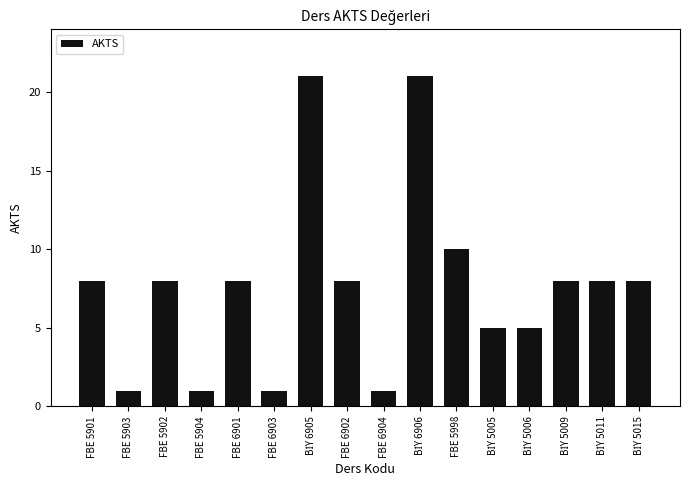

What value does the data have at FBE 5901, to the nearest 5?

10